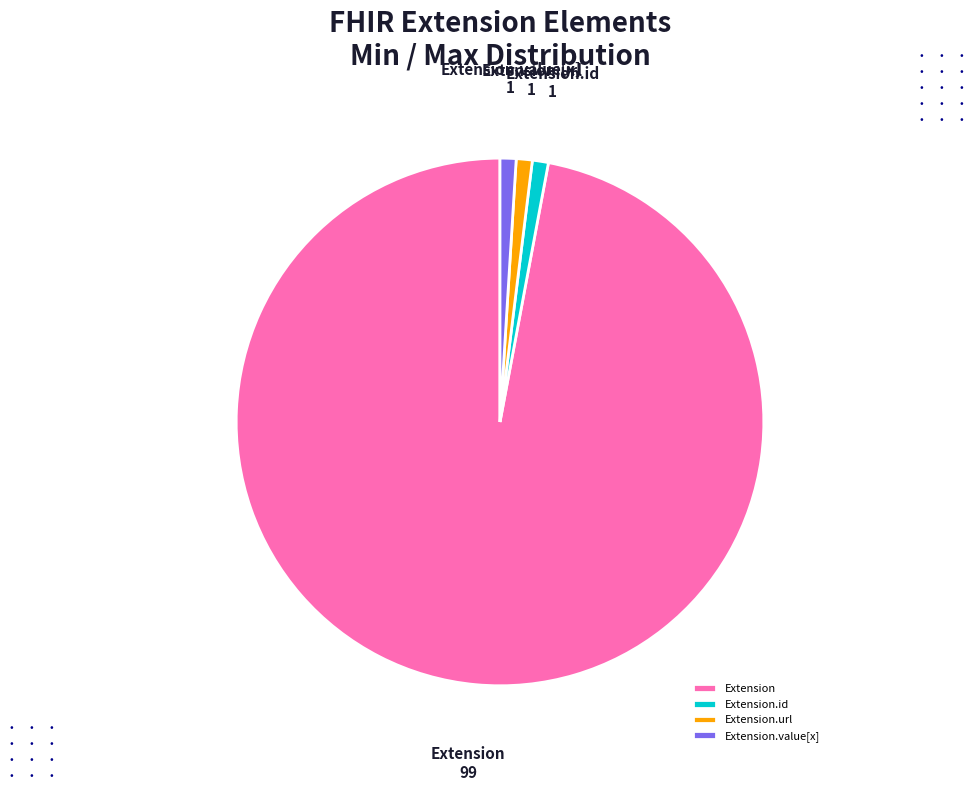

True or false: Extension.id accounts for 11% of the total.

False